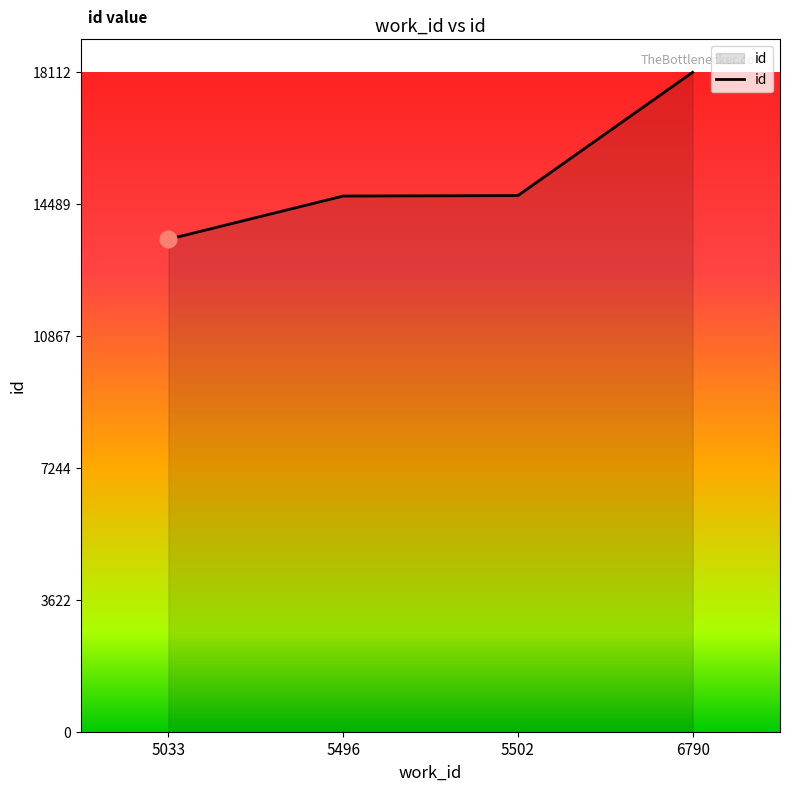

What is the sum of the values at 5496 and 6790?

32825